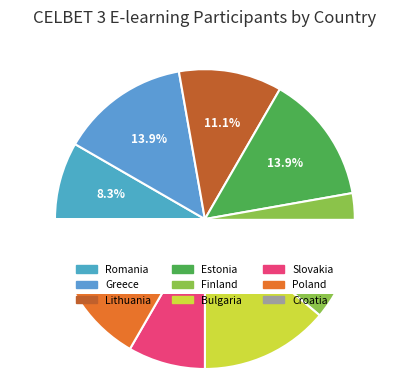

What is the total percentage of Croatia and Estonia?

16.7%